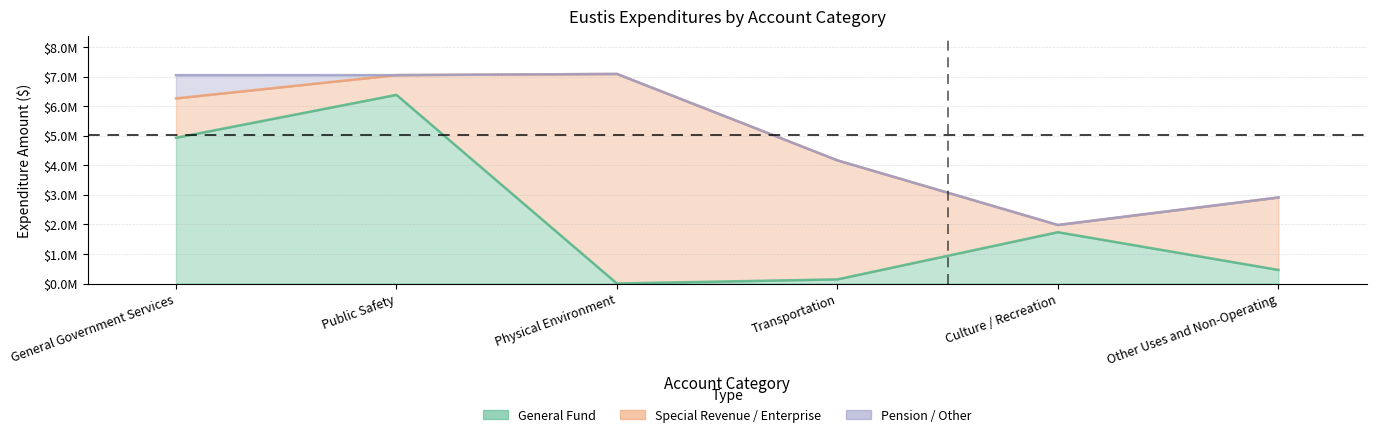

Reading left to right, what are all the values shown in this chart?

General: General Government Services=4927988	Public Safety=6380142	Physical Environment=0	Transportation=140195	Culture / Recreation=1735781	Other Uses and Non-Operating=459755
Special Revenue: General Government Services=1332601	Public Safety=667965	Physical Environment=0	Transportation=4024777	Culture / Recreation=243722	Other Uses and Non-Operating=792305
Enterprise: General Government Services=0	Public Safety=0	Physical Environment=7087974	Transportation=0	Culture / Recreation=0	Other Uses and Non-Operating=1657614
Pension: General Government Services=785508	Public Safety=0	Physical Environment=0	Transportation=0	Culture / Recreation=0	Other Uses and Non-Operating=0
Account Total: General Government Services=7046097	Public Safety=7048107	Physical Environment=7087974	Transportation=4164972	Culture / Recreation=1979503	Other Uses and Non-Operating=2909674